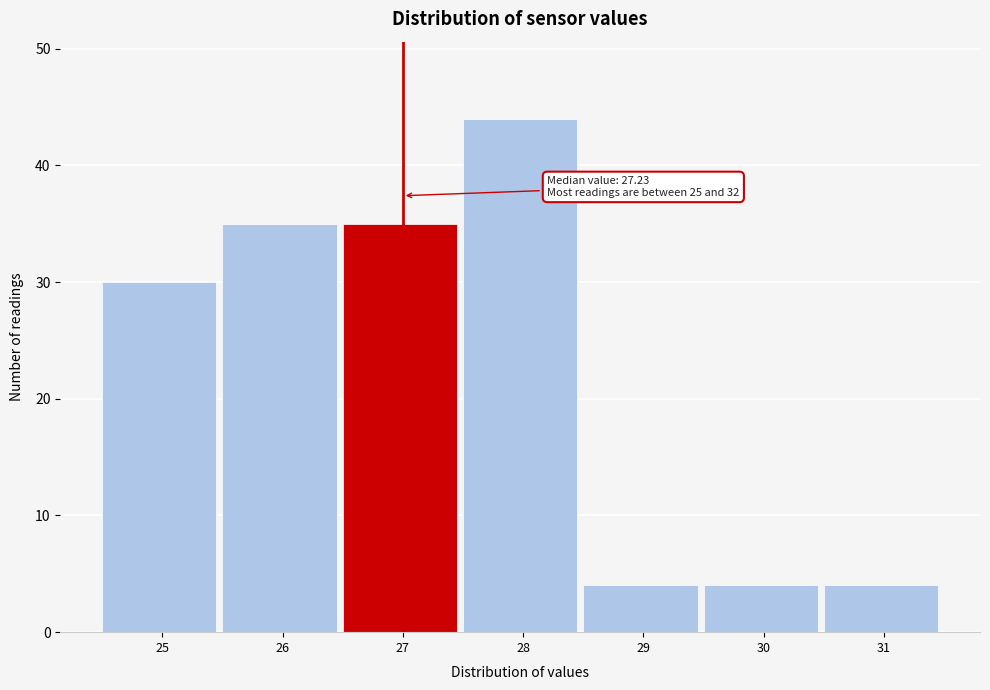

Reading left to right, transcribe all the data shown in this chart.

25=30	26=35	27=35	28=44	29=4	30=4	31=4